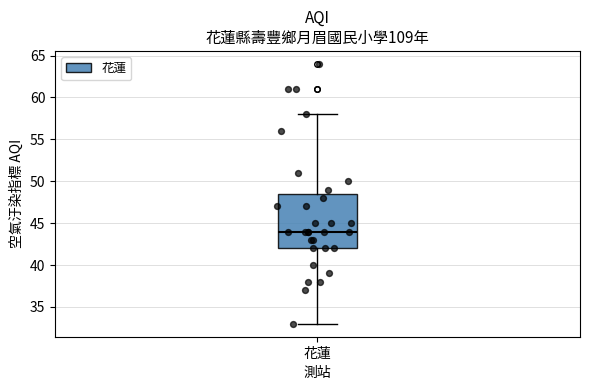

Read this box plot against the y-axis: the position of the median line, the range covered by the box, and the ends of both whiskers. The values are not printed on the chart, so give them approximately, as read against the axis.

median 44.0, box 42.0 to 48.5, whiskers 33.0 to 58.0